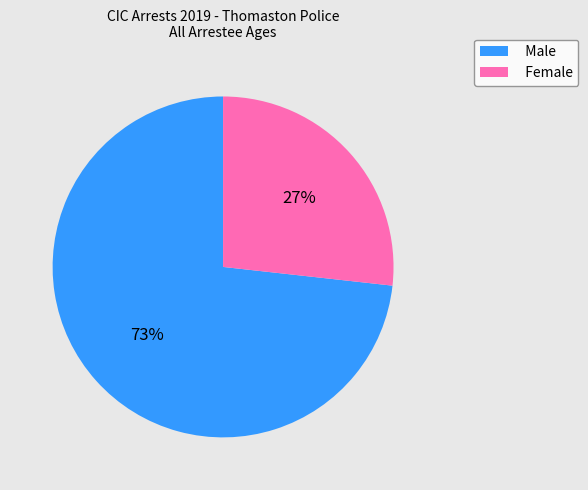

Is the sum of Male and Female greater than half?

Yes